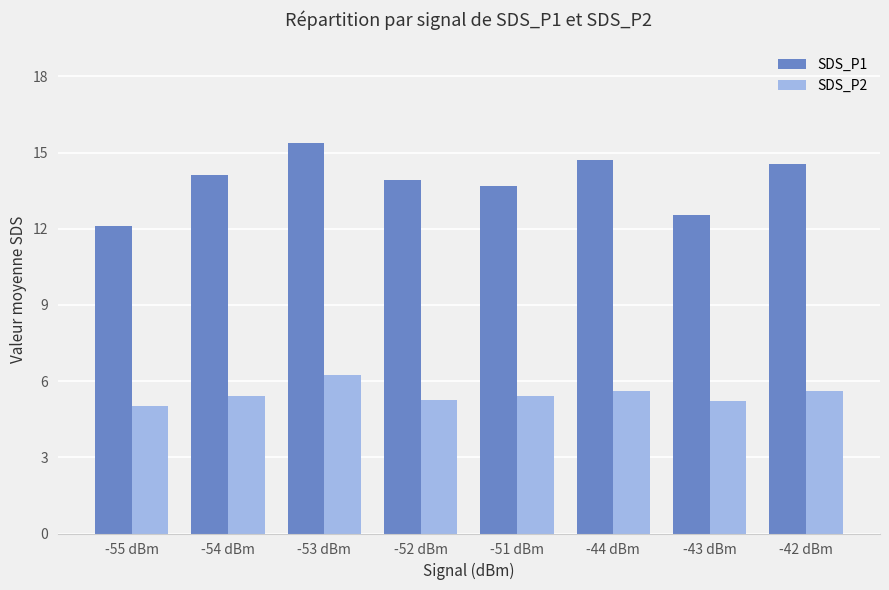

At -51 dBm, list the series in order from smallest to largest.

SDS_P2, SDS_P1